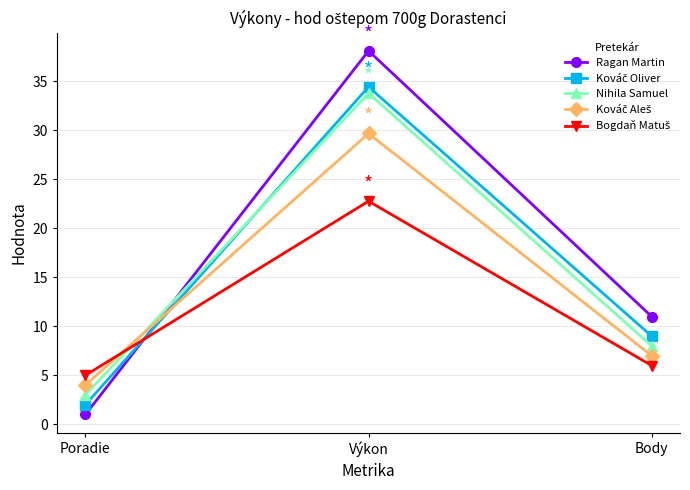

What position from the left is Poradie?

1